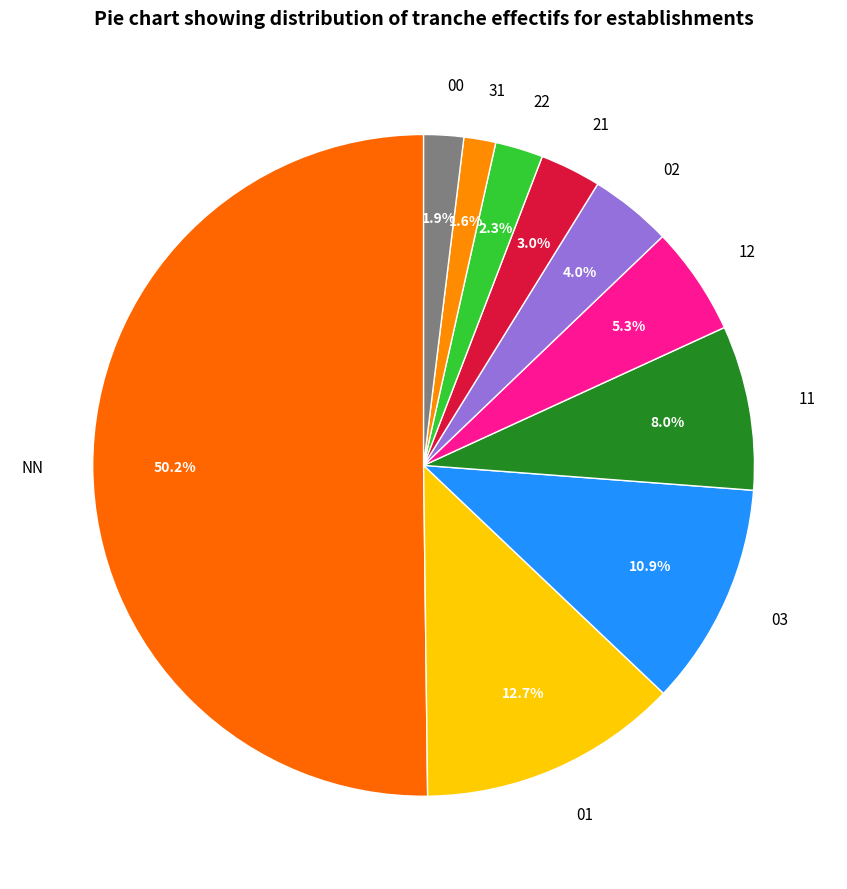

True or false: 12 accounts for 5% of the total.

True